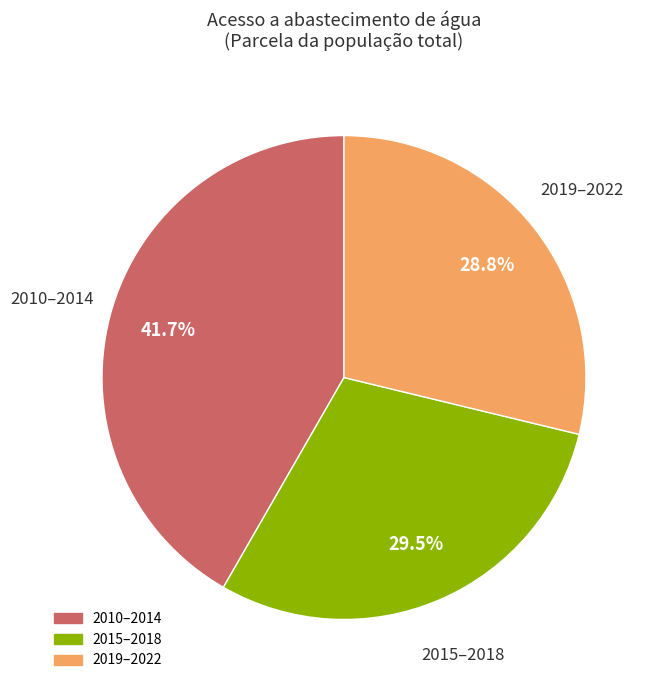

Is there a majority slice in this chart?

No